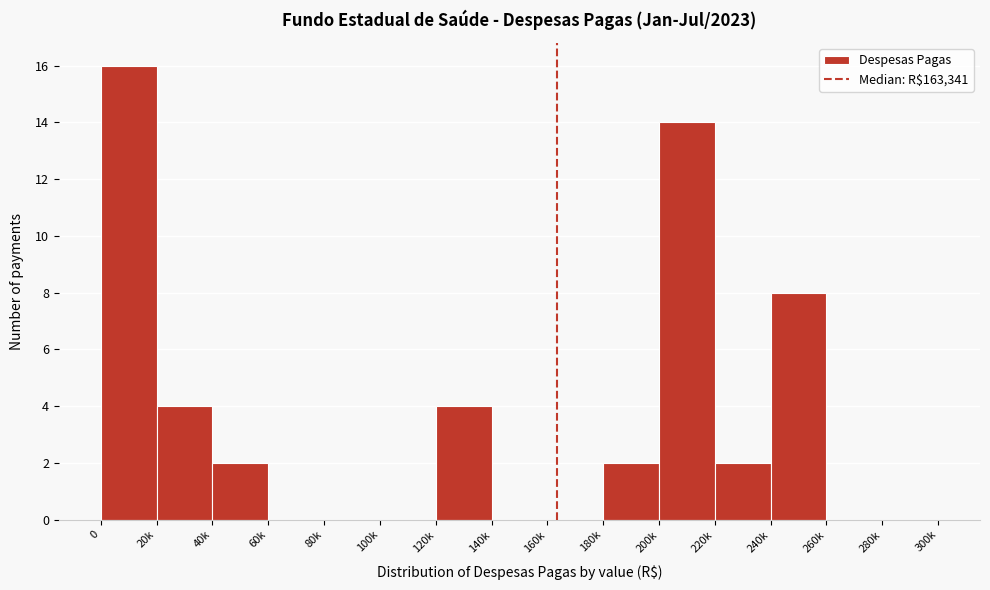

Reading right to left, transcribe all the data shown in this chart.

280k=0	260k=0	240k=8	220k=2	200k=14	180k=2	160k=0	140k=0	120k=4	100k=0	80k=0	60k=0	40k=2	20k=4	0=16